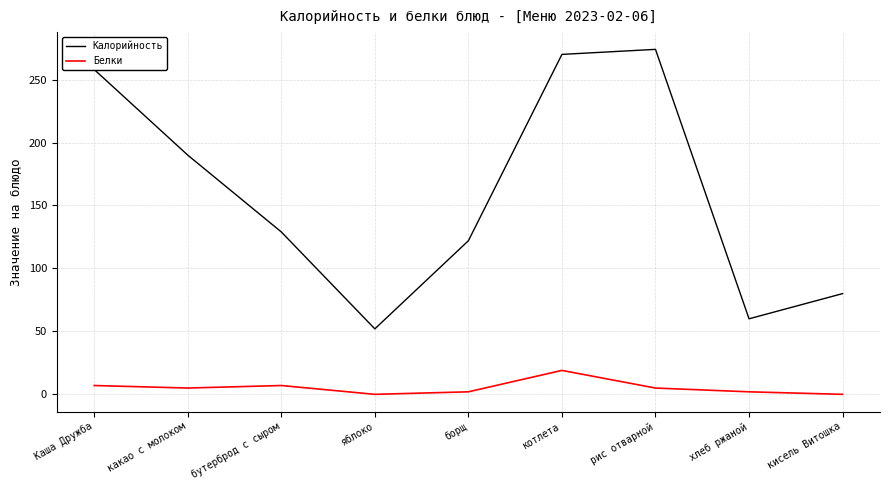

Is the value of Белки at котлета greater than the value of Калорийность at Каша Дружба?

No